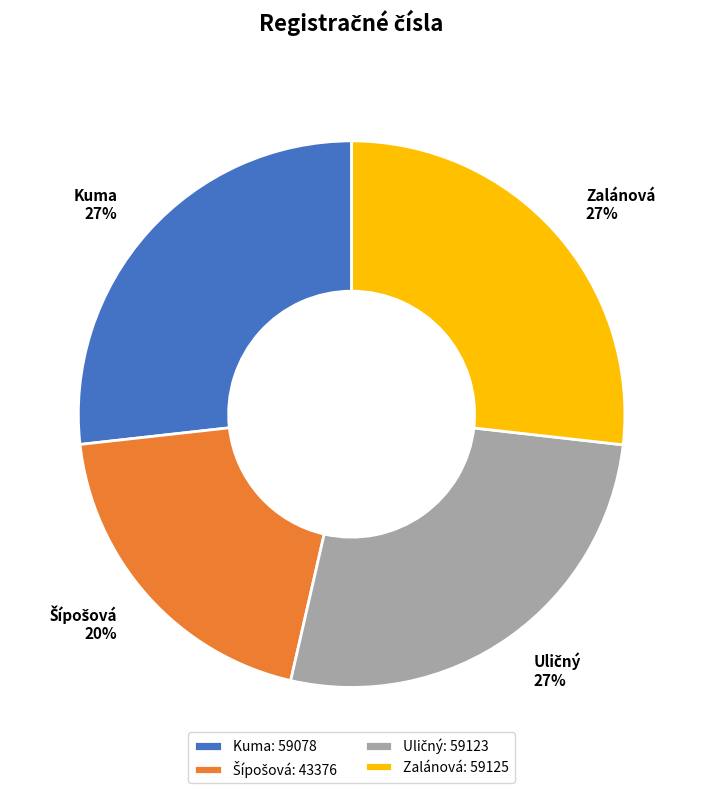

What percentage is the Kuma slice, to the nearest percent?

27%